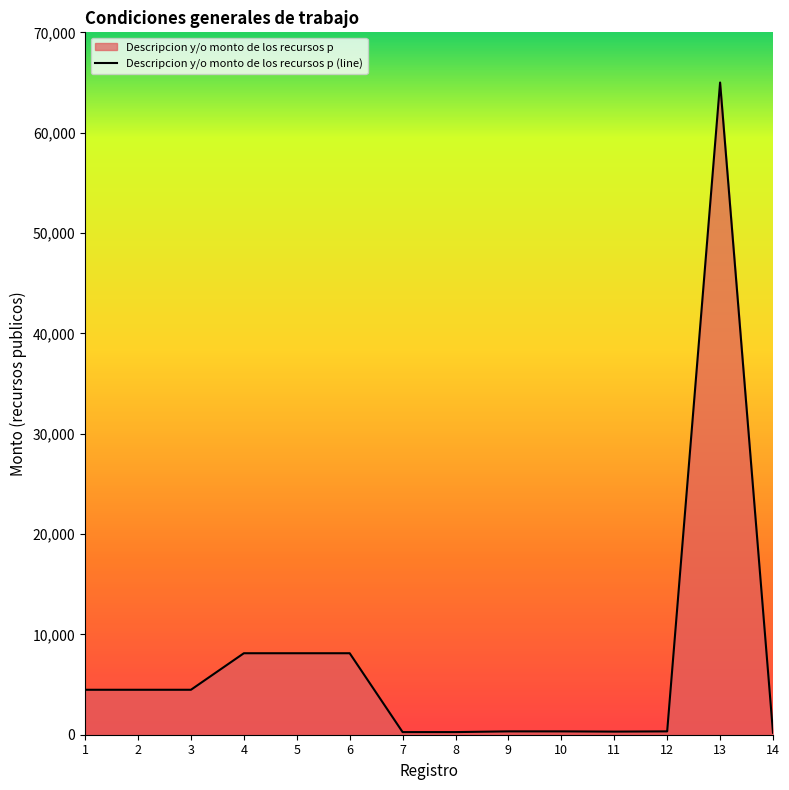

Does the chart have visible grid lines?

No